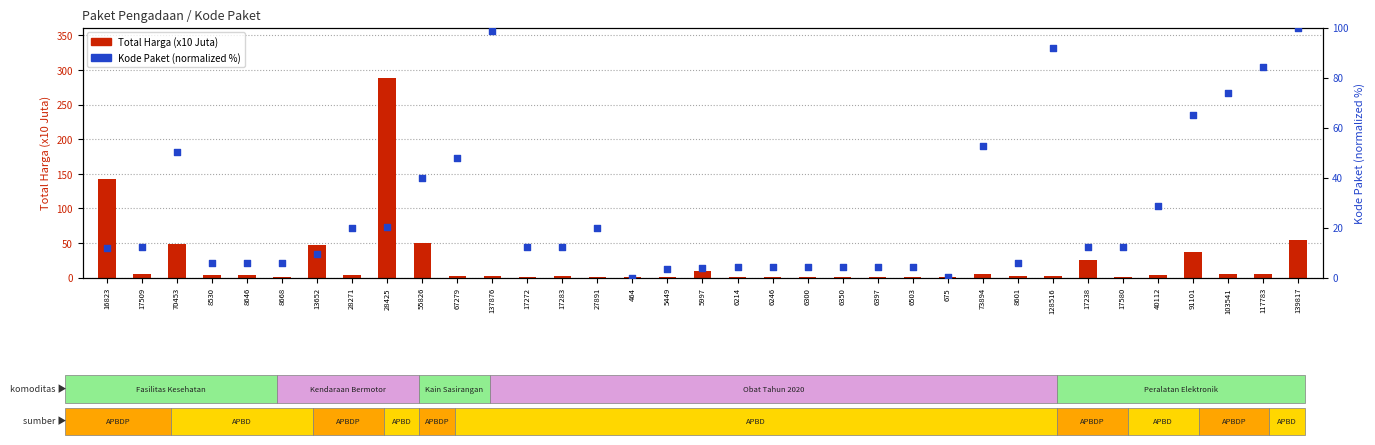

Which series contains the lowest Y value?

Kode Paket (norm)